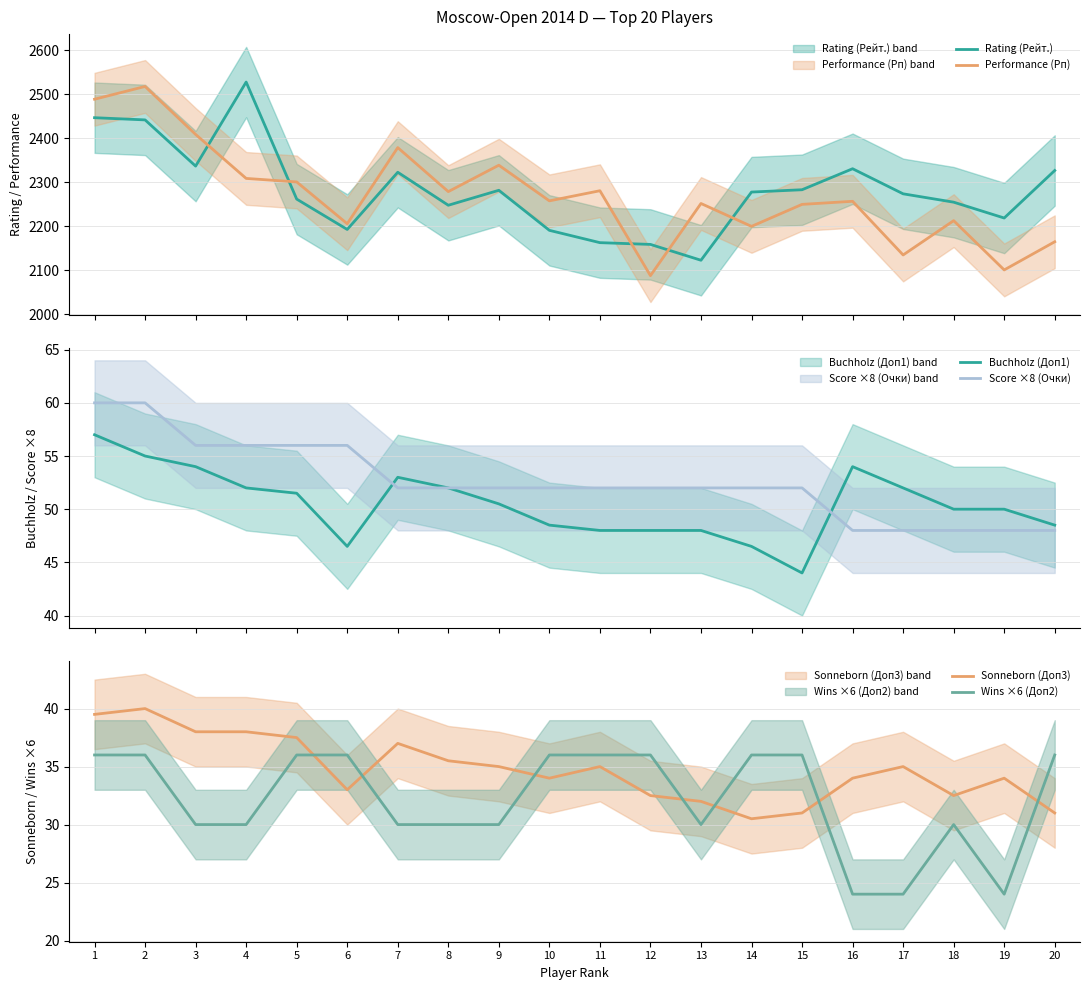

What is the lowest value of the Buchholz (Доп1) series?

44.0